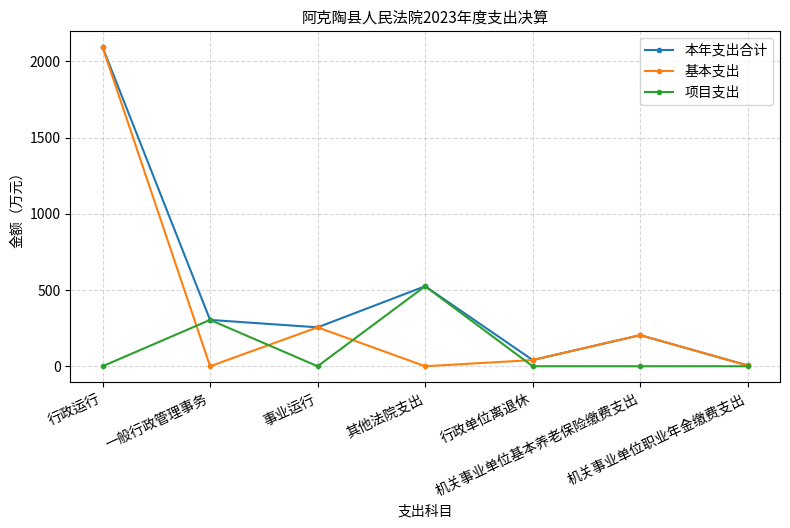

What is the average value of the 项目支出 series?

118.4